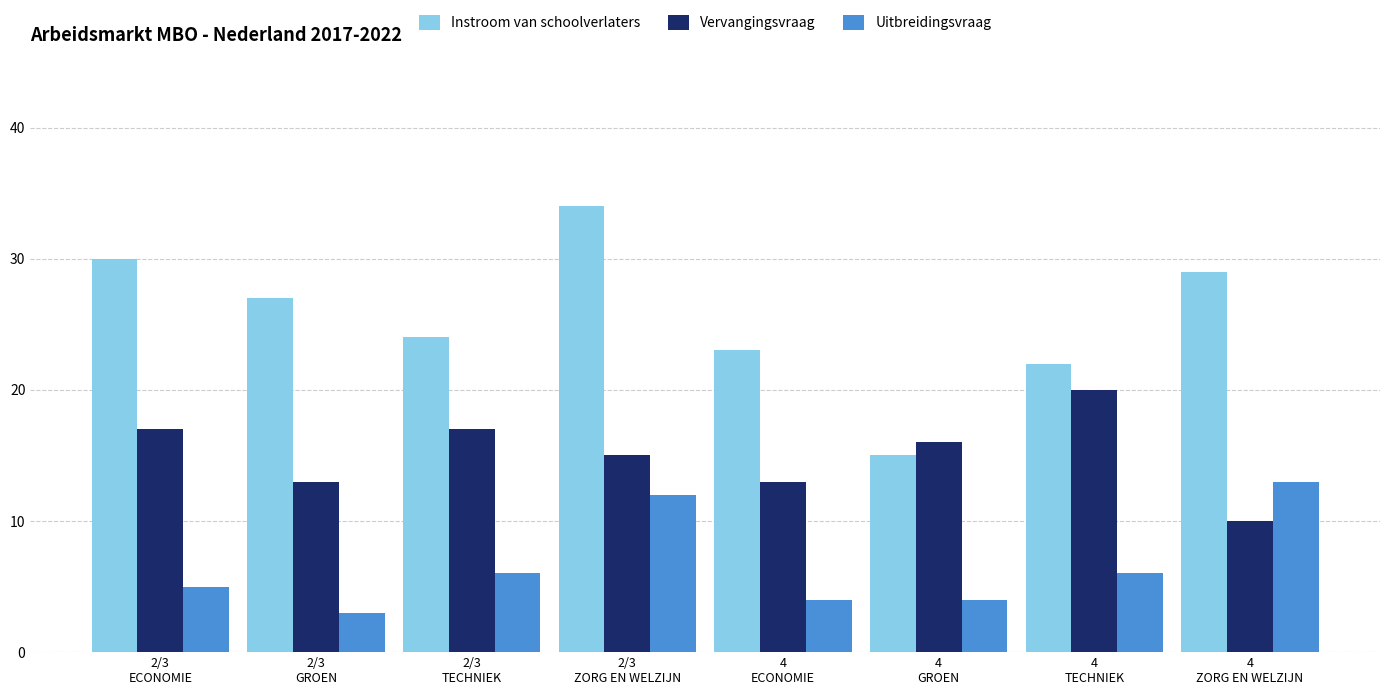

Reading left to right, what are all the values shown in this chart?

Instroom van schoolverlaters: 30	27	24	34	23	15	22	29
Vervangingsvraag: 17	13	17	15	13	16	20	10
Uitbreidingsvraag: 5	3	6	12	4	4	6	13